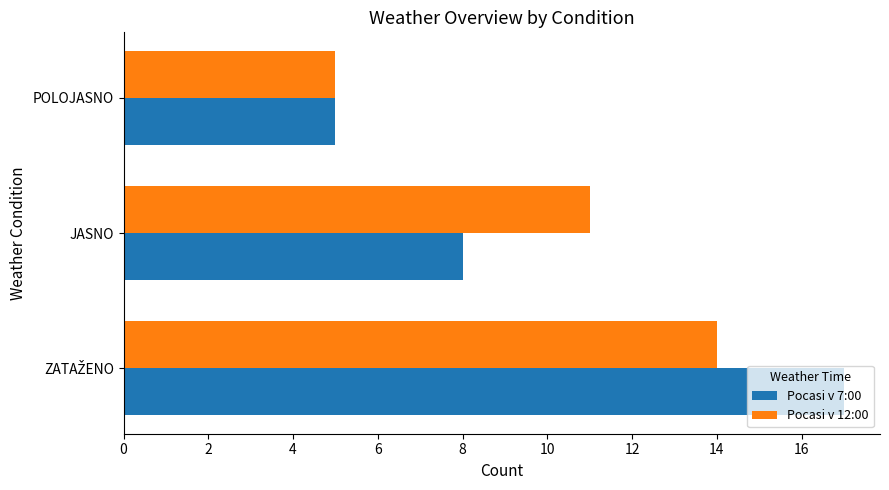

What is the lowest value of the Pocasi v 12:00 series?

5